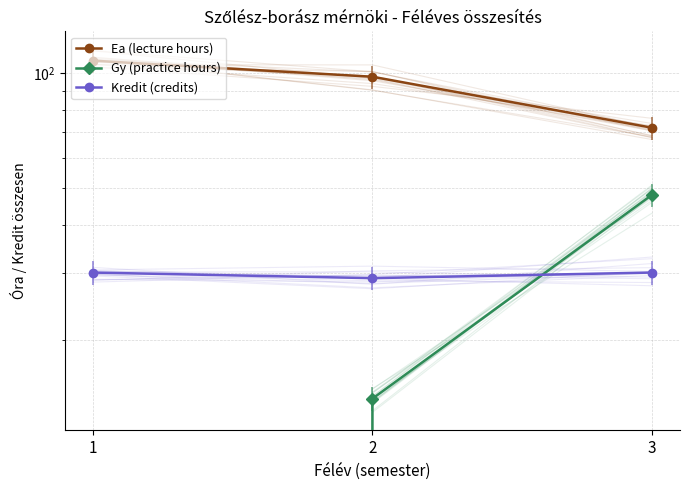

What is the spread (max minus min) of values at 2?

84